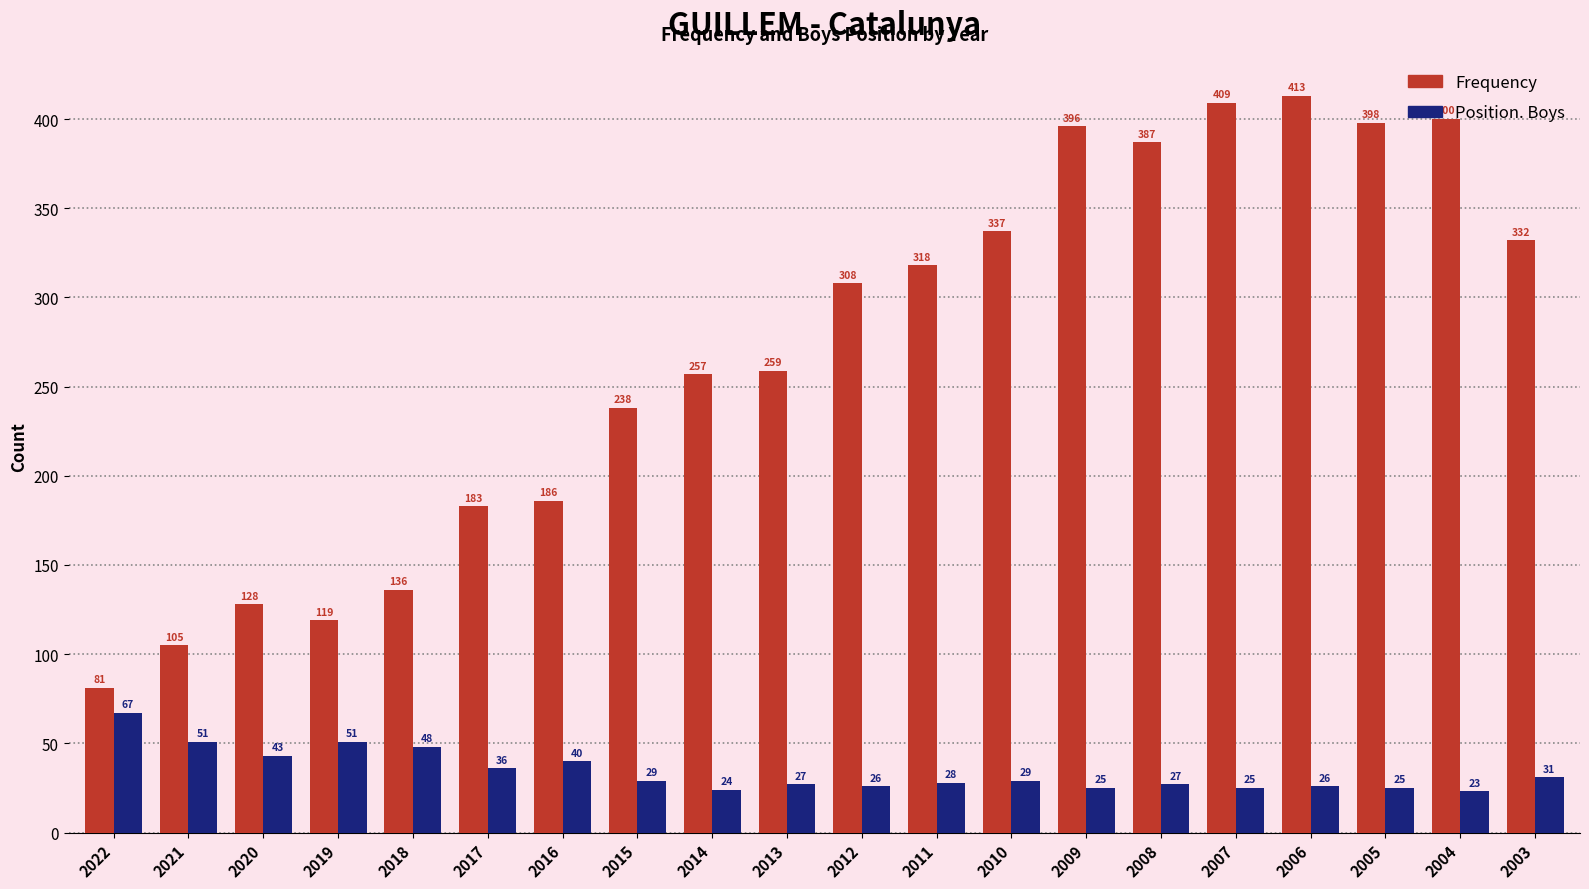

What is the approximate value of Frequency at 2007, to the nearest 5?

410